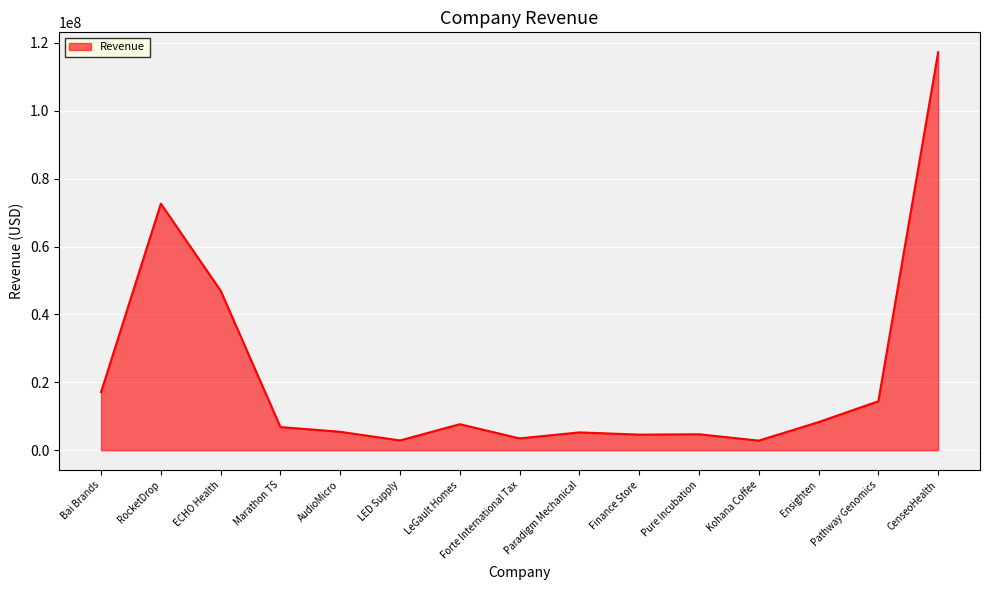

What is the maximum value shown in the chart?

117230240